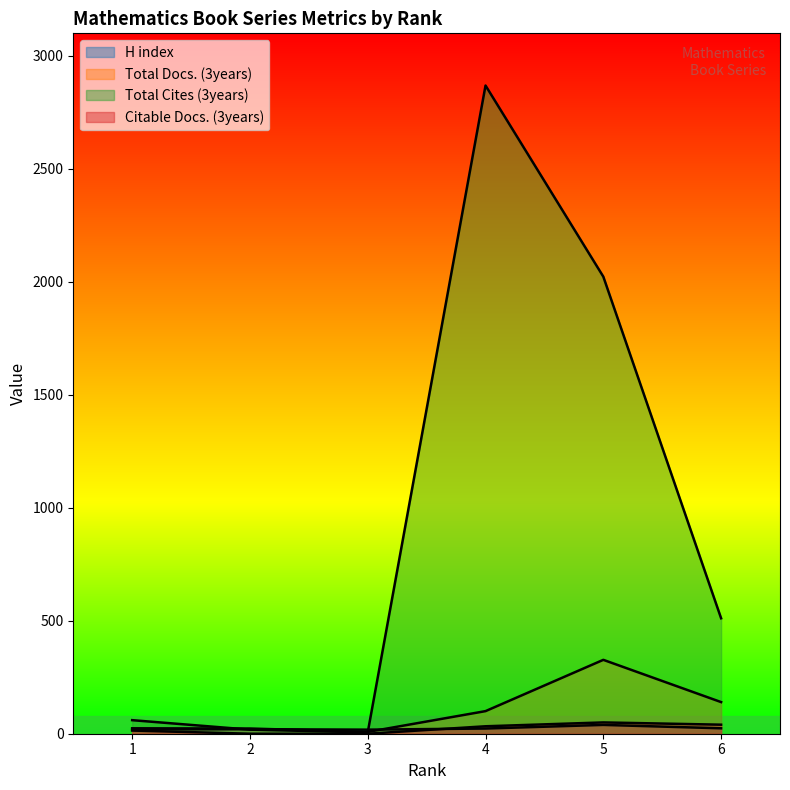

What is the sum of the Total Cites (3years) values at 6 and 4?

3380